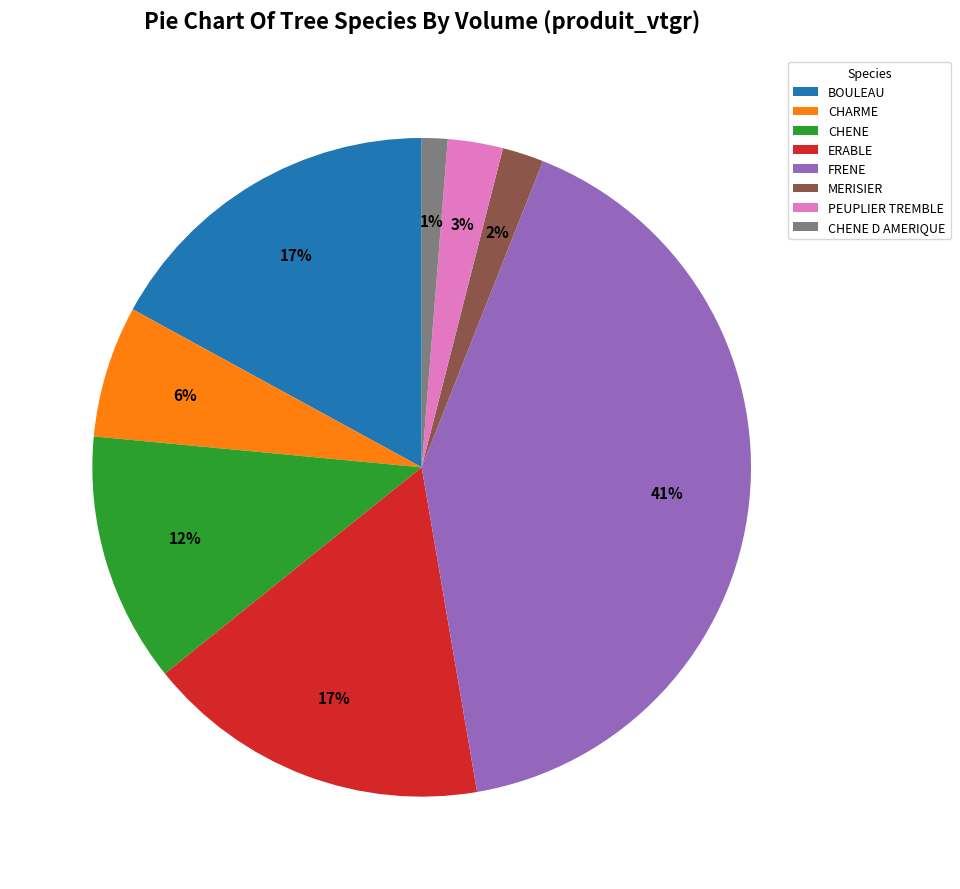

True or false: ERABLE accounts for 17% of the total.

True